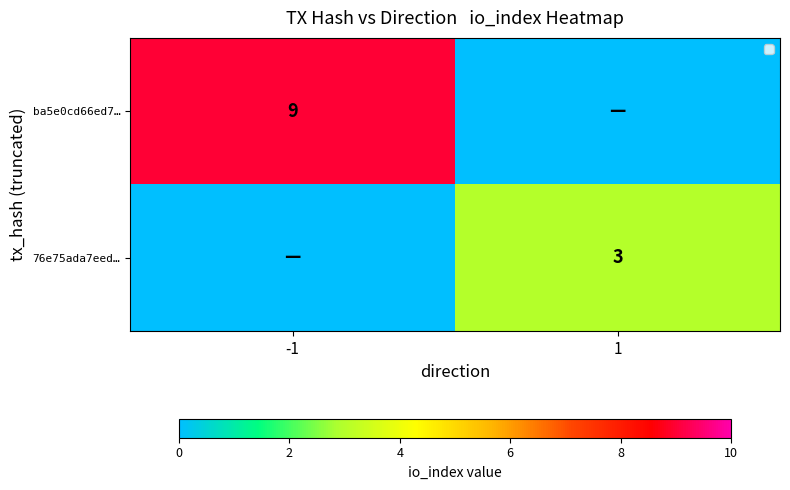

What is the spread (max minus min) of values at -1?

9